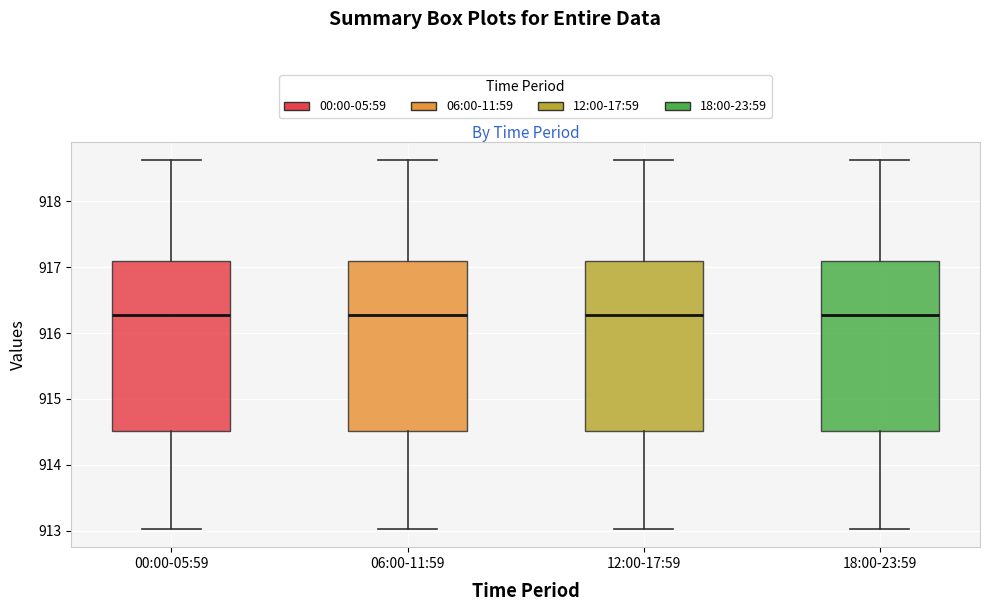

Reading left to right, transcribe this box plot: for each box, give where its median line is, the range the box spans, and where its two whiskers end, as read against the y-axis. The values are not printed on the chart, so give them approximately, as read against the axis.

00:00-05:59: median 916.3, box 914.5 to 917.1, whiskers 913.0 to 918.6
06:00-11:59: median 916.3, box 914.5 to 917.1, whiskers 913.0 to 918.6
12:00-17:59: median 916.3, box 914.5 to 917.1, whiskers 913.0 to 918.6
18:00-23:59: median 916.3, box 914.5 to 917.1, whiskers 913.0 to 918.6